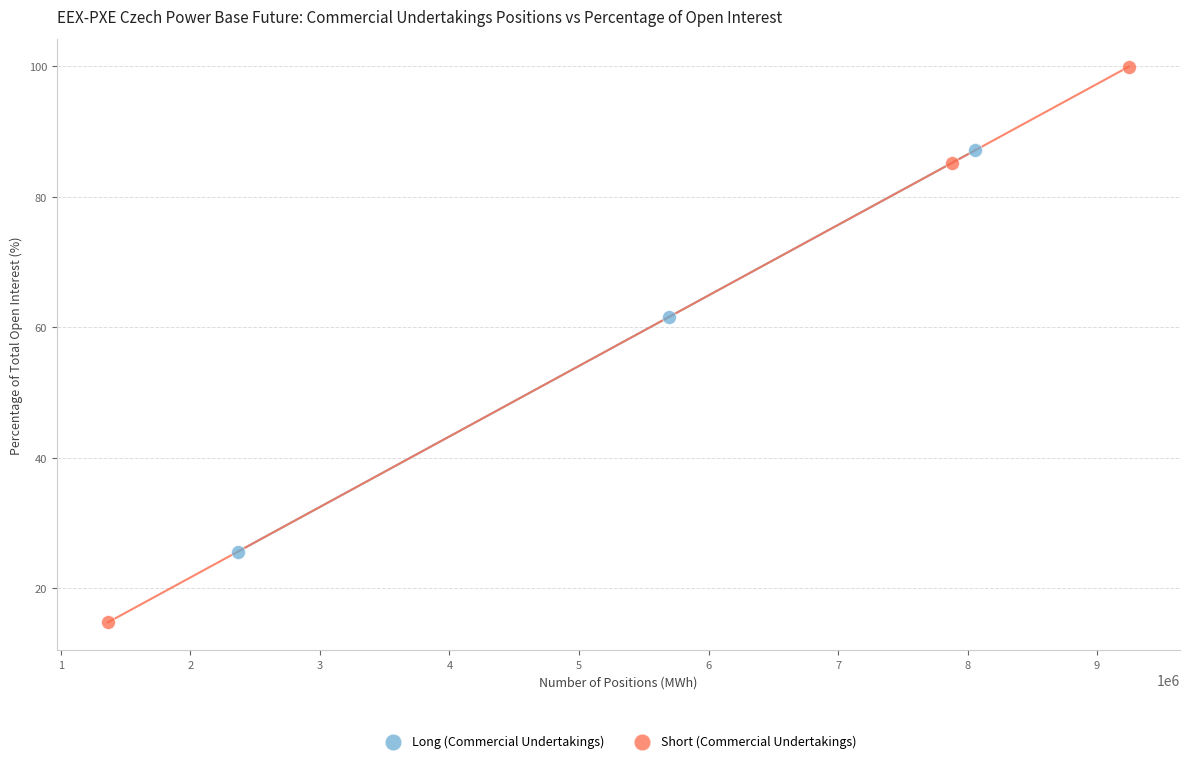

Which series has the largest Y range (max minus min)?

Short (Commercial Undertakings)